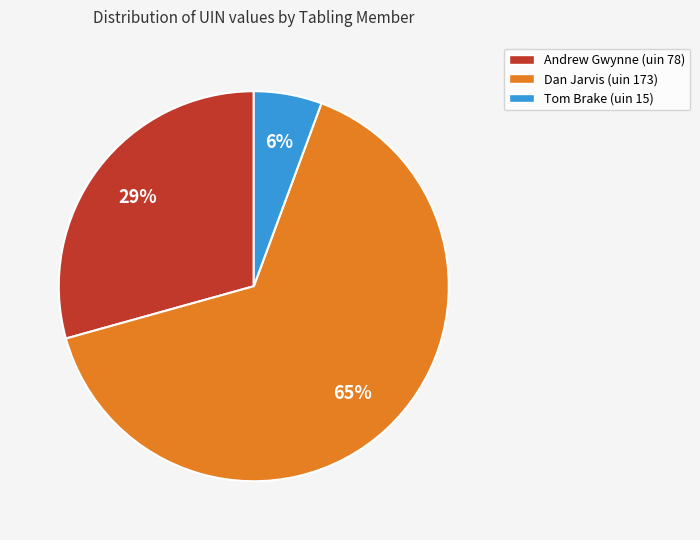

To the nearest percent, what is the average slice percentage?

33%